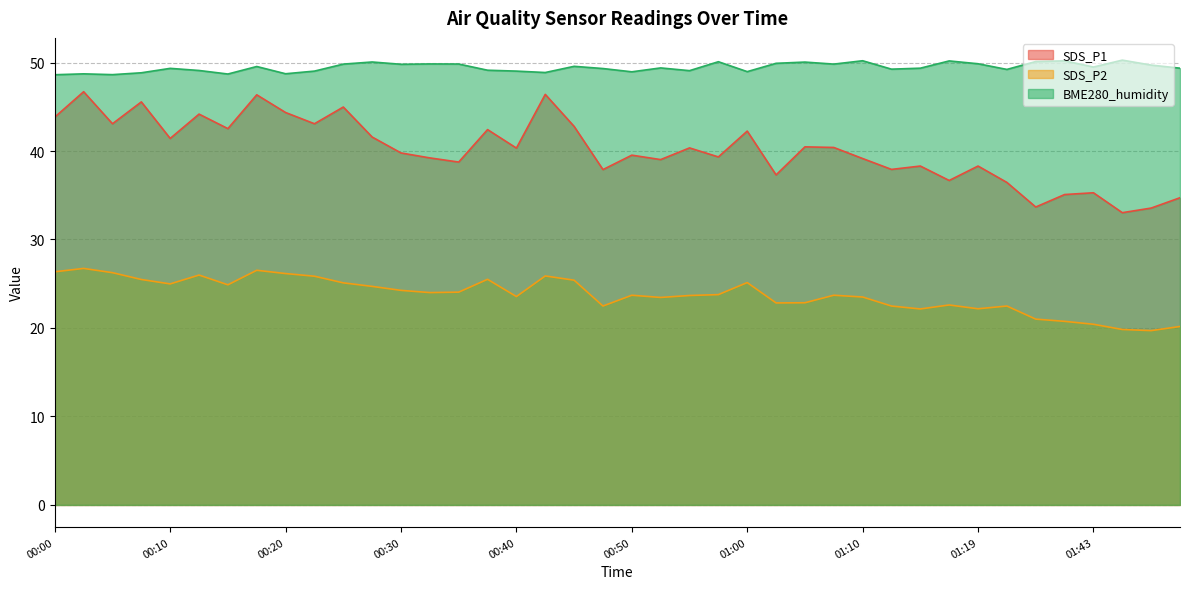

What is the label of the 29th point from the left?

01:10